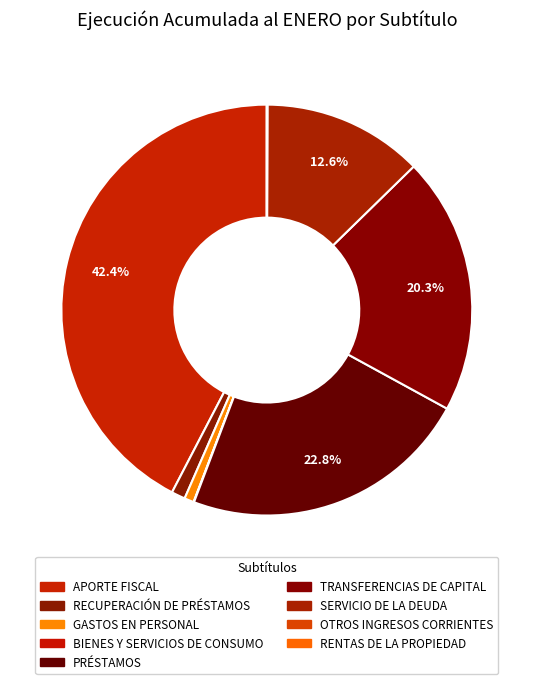

What is the smallest slice in the pie chart?

RENTAS DE LA PROPIEDAD